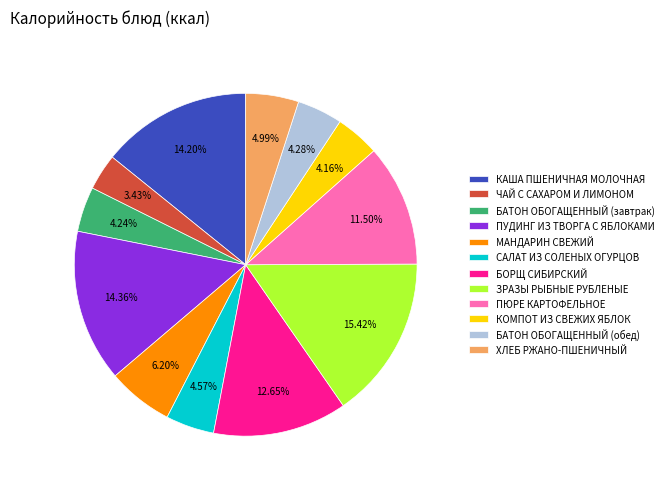

Is there any slice that represents more than half of the pie?

No